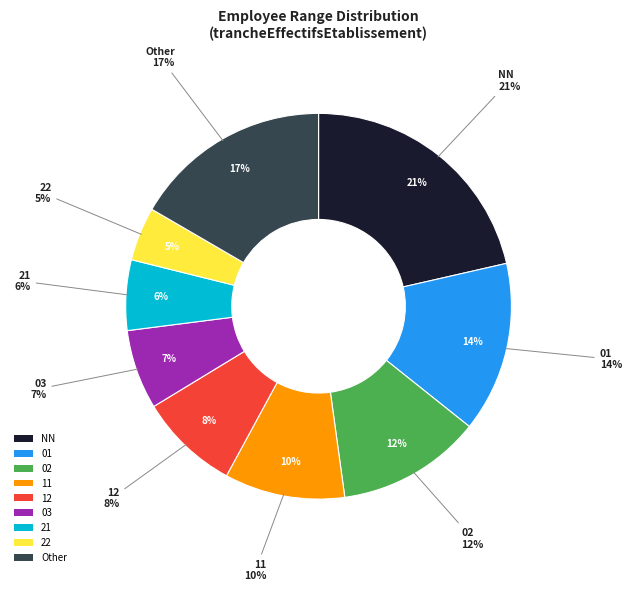

To the nearest percent, what percentage of the pie is 01?

14%